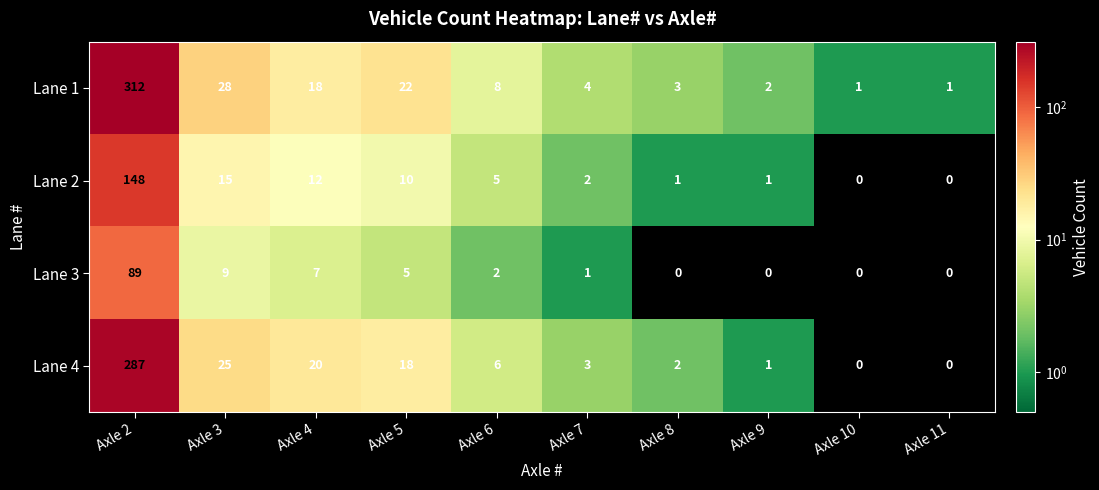

The value of Lane 3 at Axle 4 is 7. True or false?

True